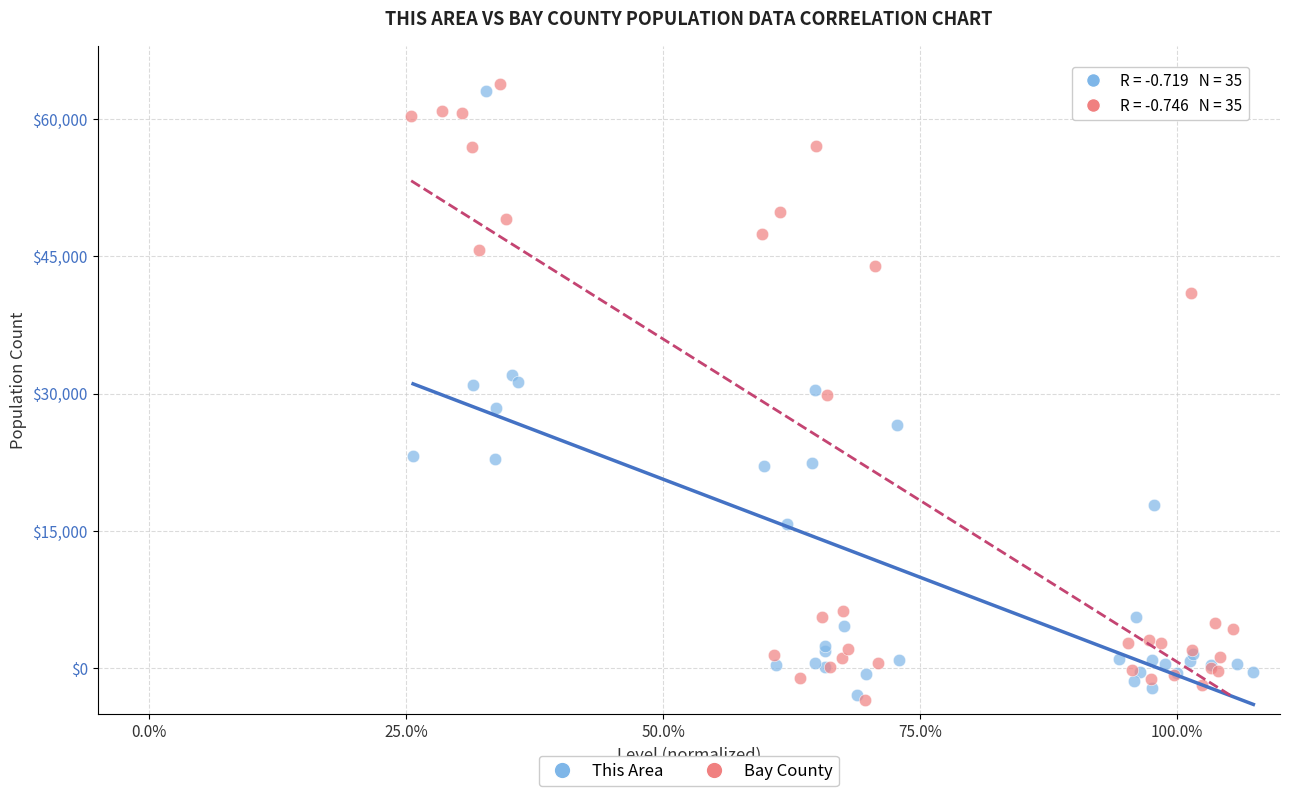

What are all the series names shown in the legend?

This Area, Bay County